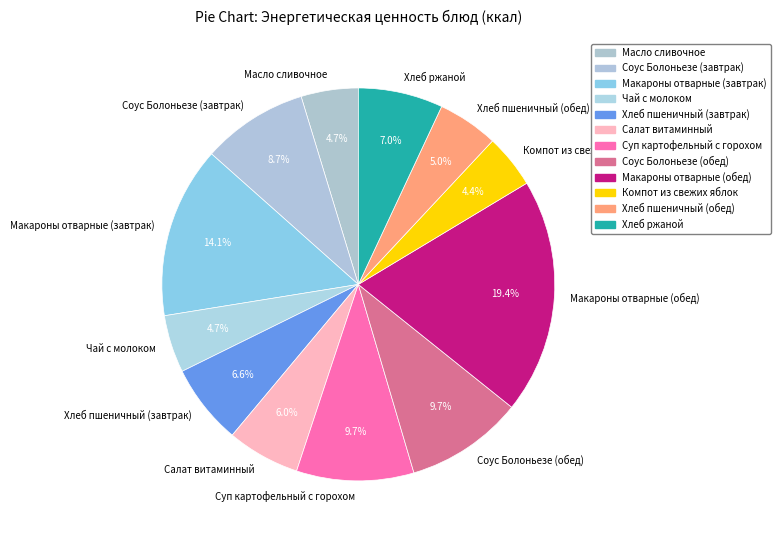

What is the ratio of the value at Салат витаминный to the value at Чай с молоком?

1.3